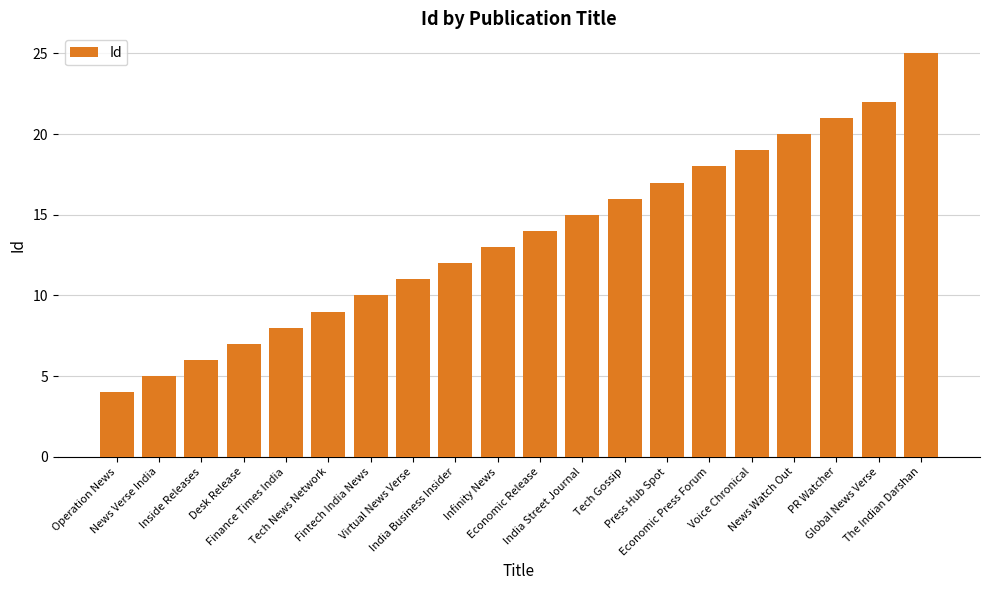

What is the difference between the values at Operation News and Virtual News Verse?

7